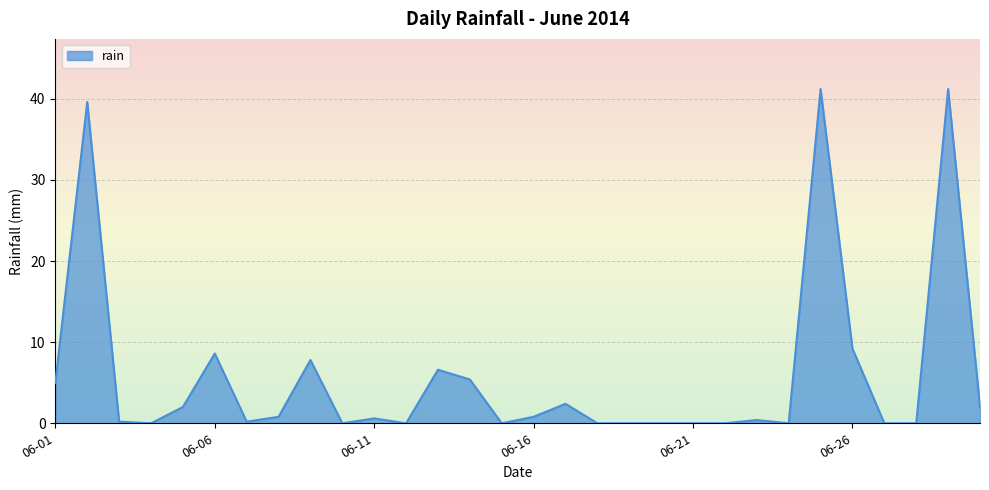

Reading left to right, extract all data points from this chart.

5.0	39.6	0.2	0.0	2.0	8.6	0.2	0.8	7.8	0.0	0.6	0.0	6.6	5.4	0.0	0.8	2.4	0.0	0.0	0.0	0.0	0.0	0.4	0.0	41.2	9.2	0.0	0.0	41.2	2.0